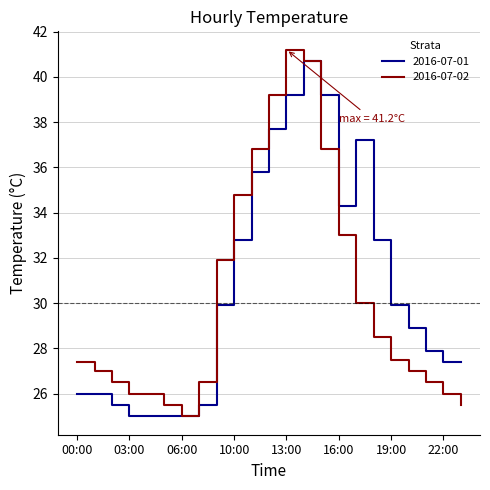

Reading right to left, what are all the values shown in this chart?

2016-07-01: 27.4	27.4	27.9	28.9	29.9	32.8	37.2	34.3	39.2	40.7	39.2	37.7	35.8	32.8	29.9	25.5	25.0	25.0	25.0	25.0	25.5	26.0	26.0
2016-07-02: 25.5	26.0	26.5	27.0	27.5	28.5	30.0	33.0	36.8	40.7	41.2	39.2	36.8	34.8	31.9	26.5	25.0	25.5	26.0	26.0	26.5	27.0	27.4